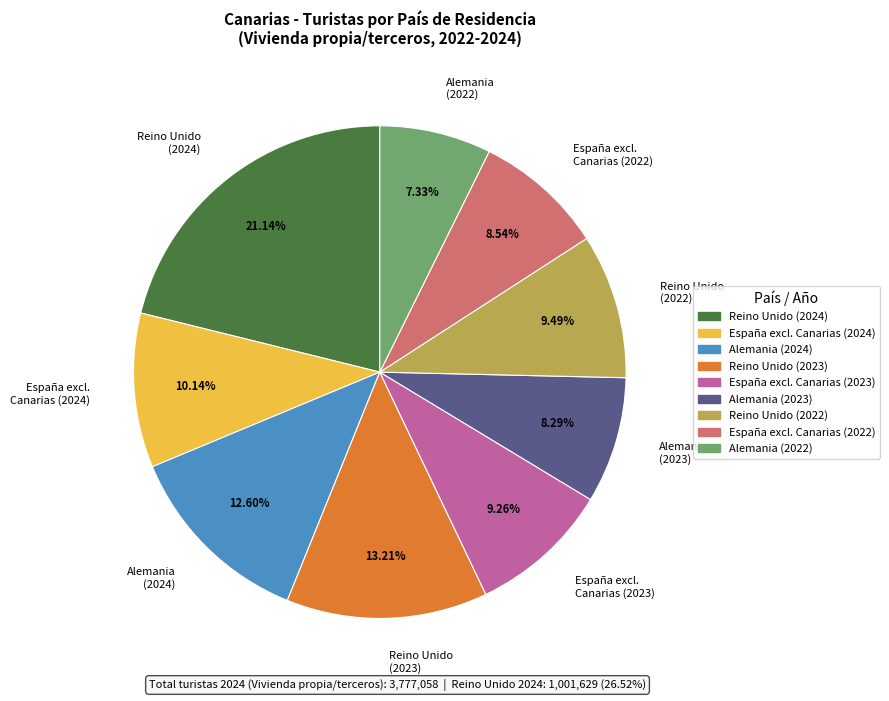

Is Alemania (2023) the majority of the pie?

No